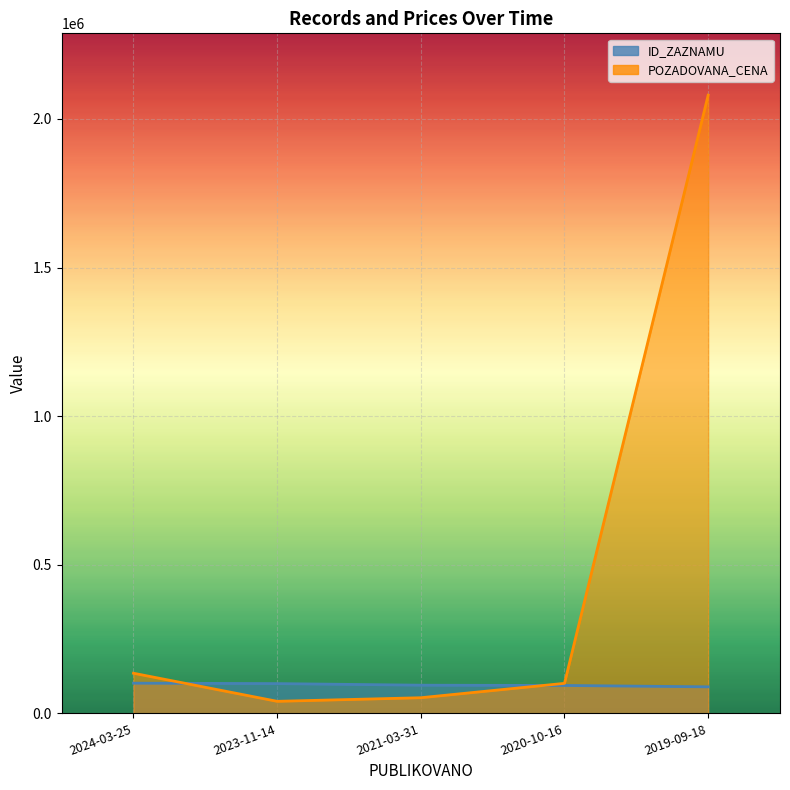

Between 2021-03-31 and 2024-03-25, which is larger?

2024-03-25